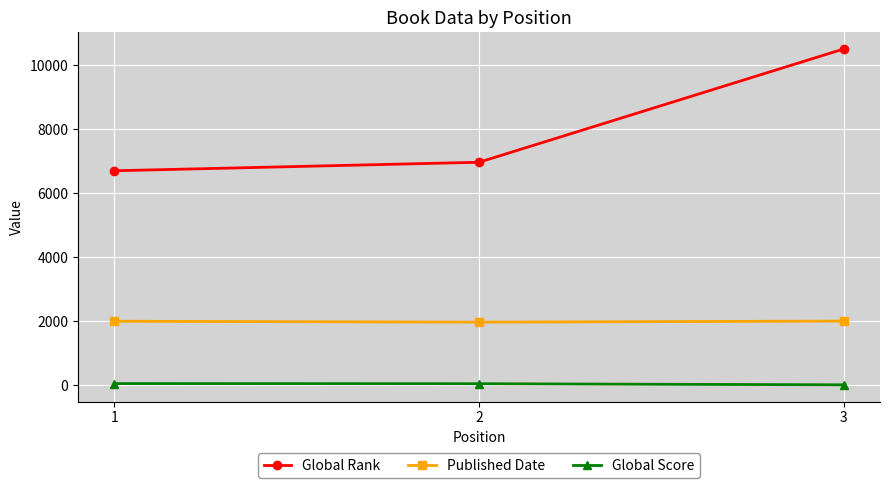

What is the sum of all Global Score values?

115